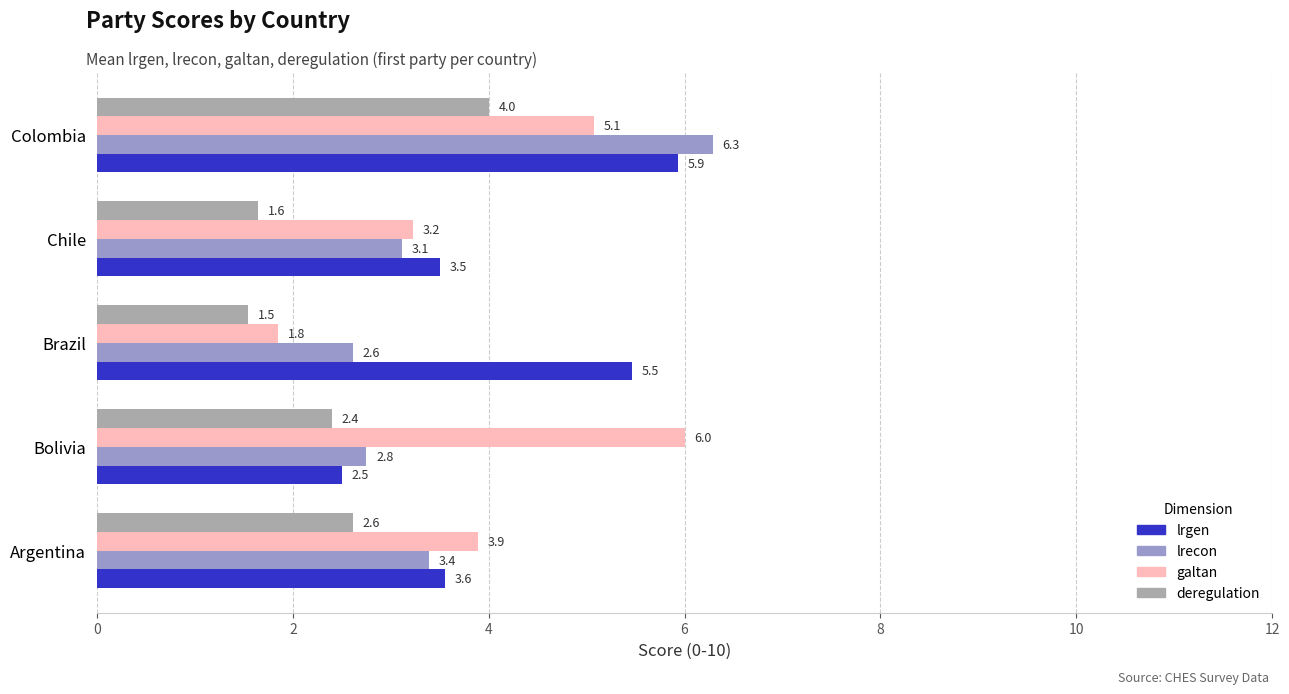

What is the difference between the maximum and minimum values in the deregulation series?

2.5